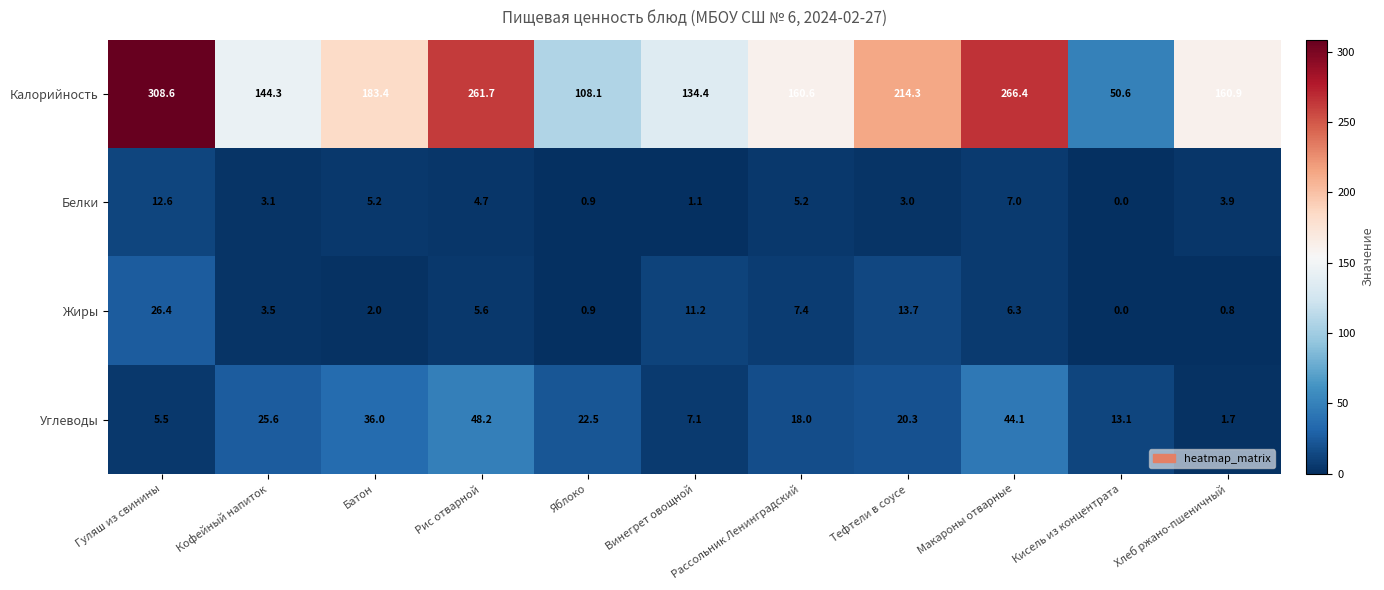

At which category is the sum across all series the highest?

Гуляш из свинины